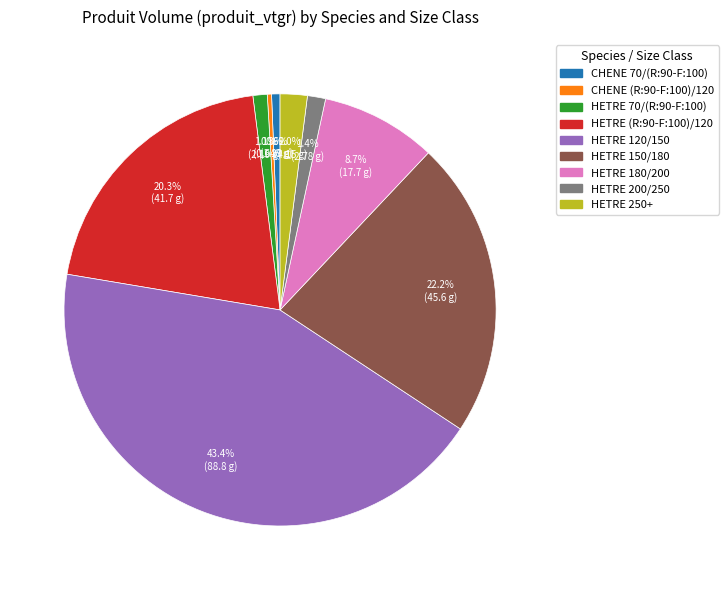

To the nearest percent, what is the average slice percentage?

11%